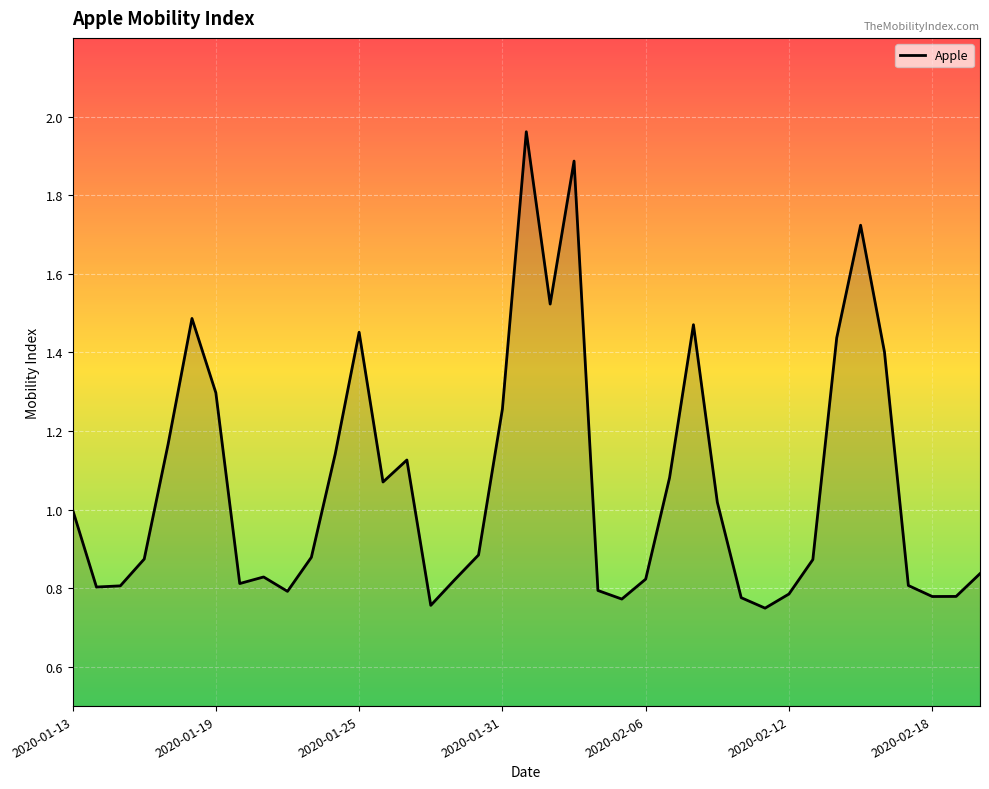

True or false: the data shows 1.3 at 2020-01-13.

False